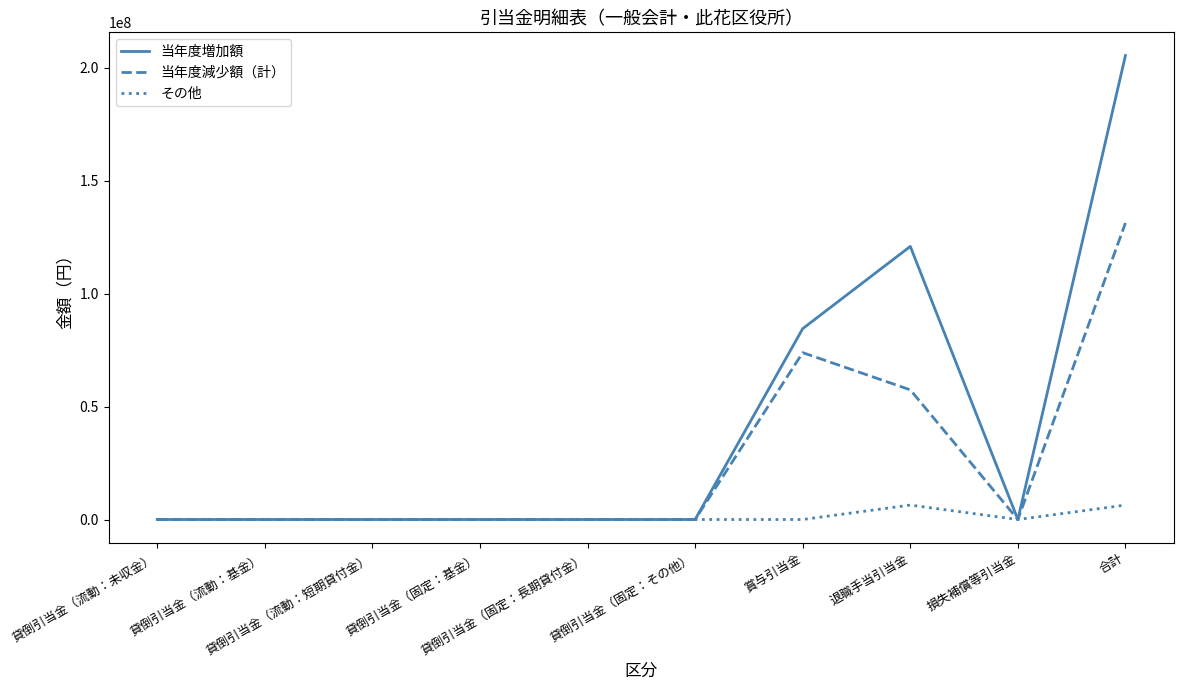

Does the chart have visible grid lines?

No